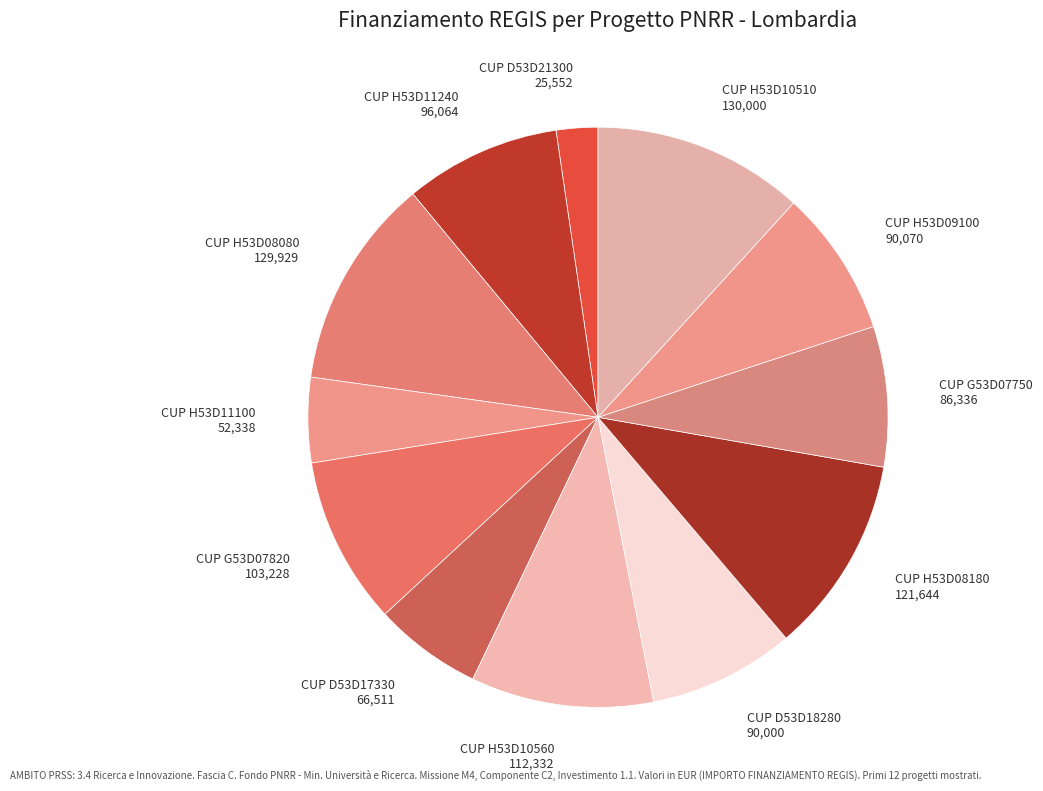

What is the smallest slice in the pie chart?

CUP D53D21300 25,552